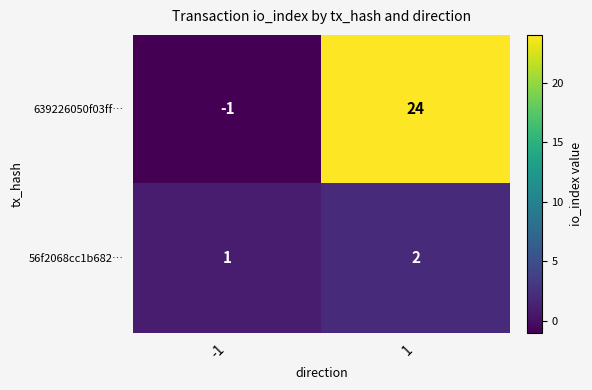

What is the approximate value of 639226050f03ff… at 1, to the nearest 5?

25